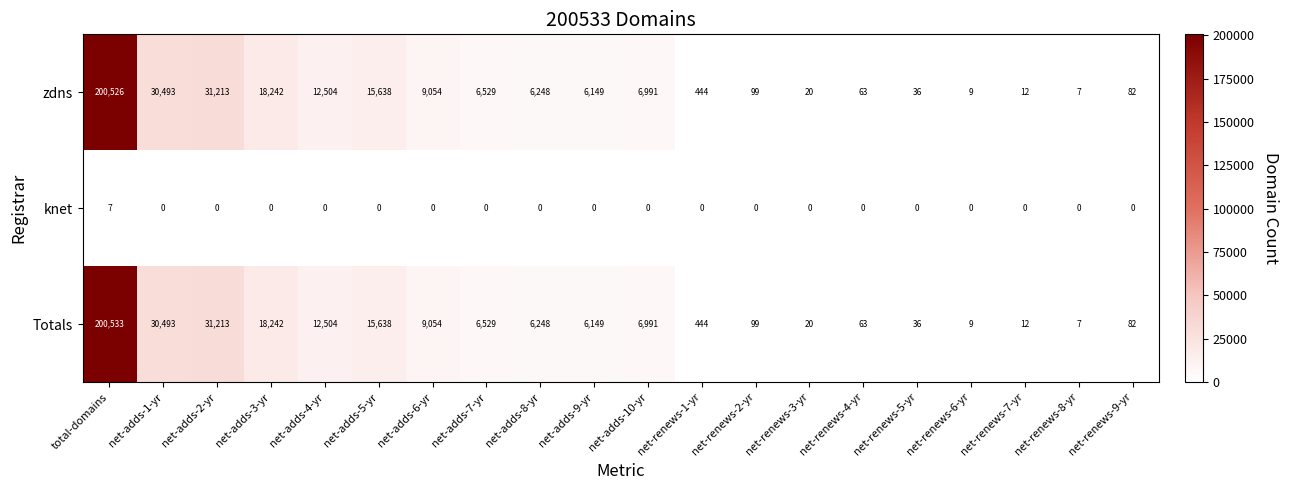

Which series has the largest range (max minus min)?

Totals